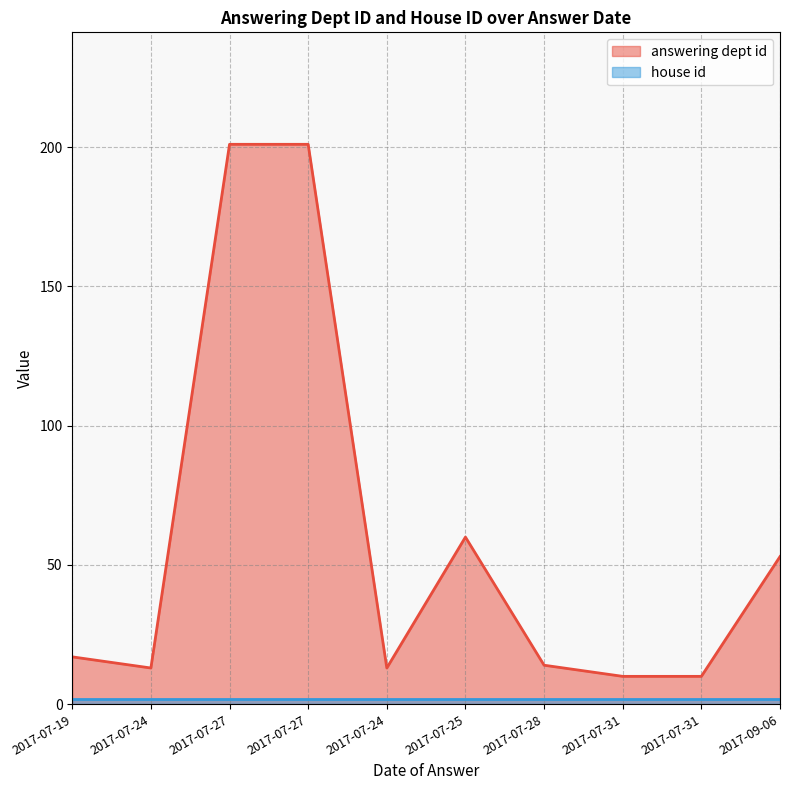

What is the change in value from 2017-07-24 to 2017-07-31?

-3